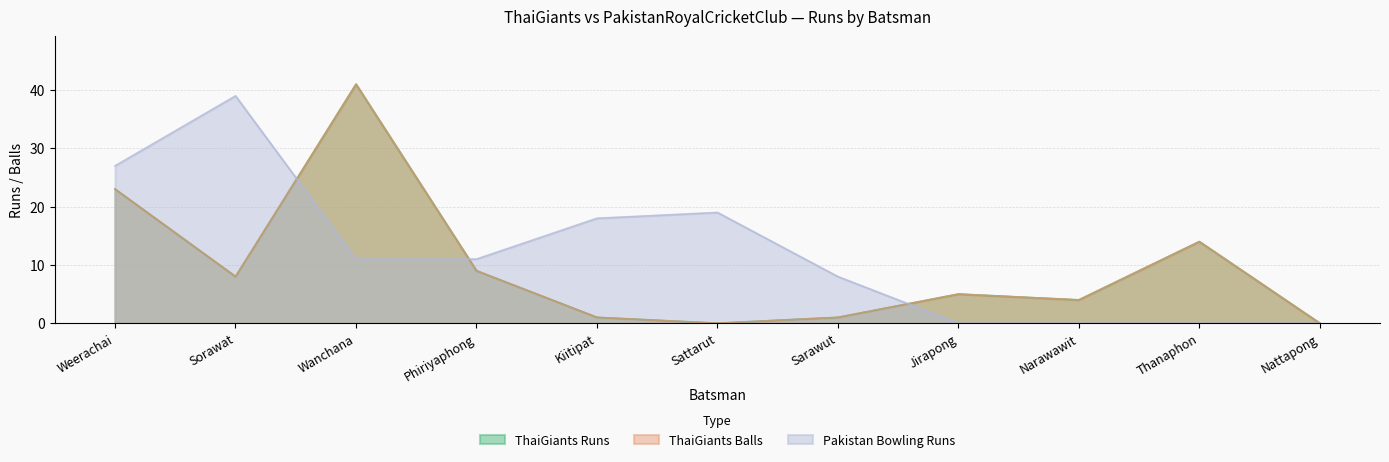

What is the label of the 2nd point from the right?

Thanaphon